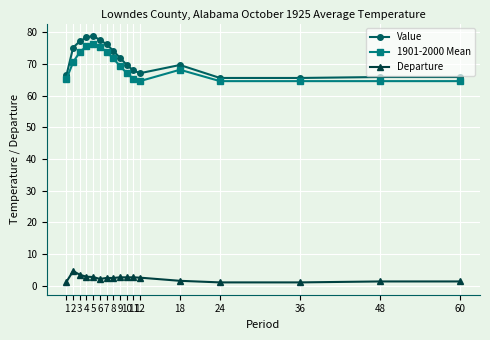

What is the lowest value of the Value series?

65.6